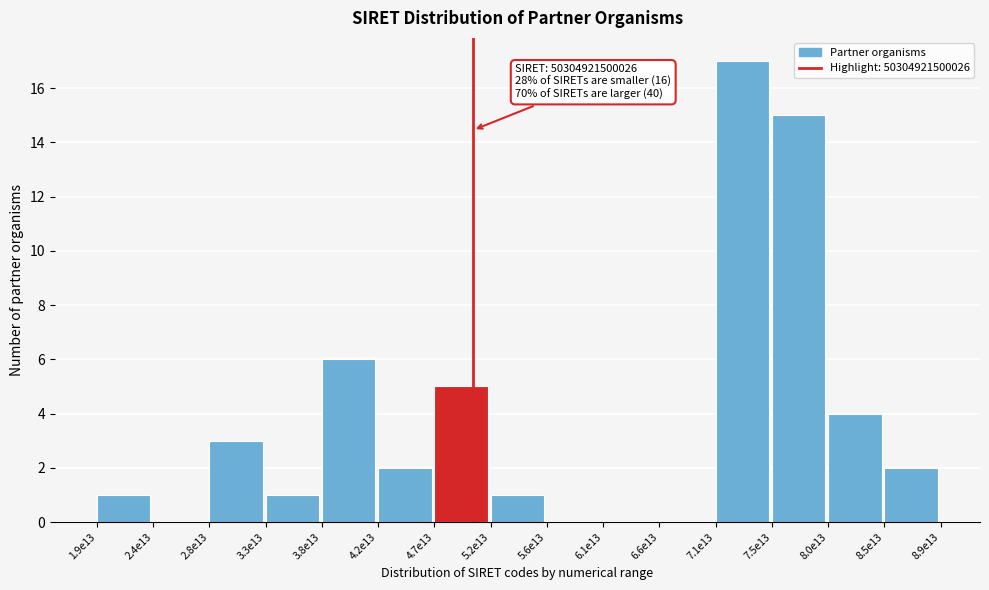

Reading right to left, extract all data points from this chart.

8.5e13=2	8.0e13=4	7.5e13=15	7.1e13=17	6.6e13=0	6.1e13=0	5.6e13=0	5.2e13=1	4.7e13=5	4.2e13=2	3.8e13=6	3.3e13=1	2.8e13=3	2.4e13=0	1.9e13=1